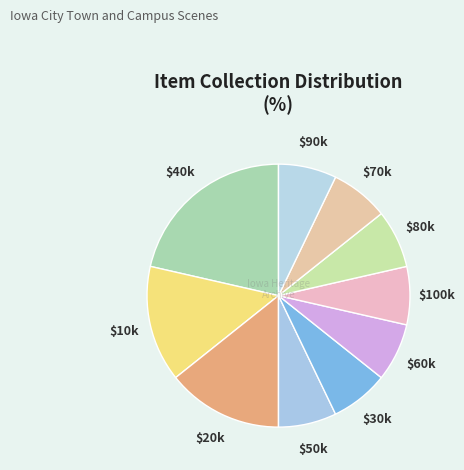

To the nearest percent, what is the difference between the largest and smallest slice percentages?

14%